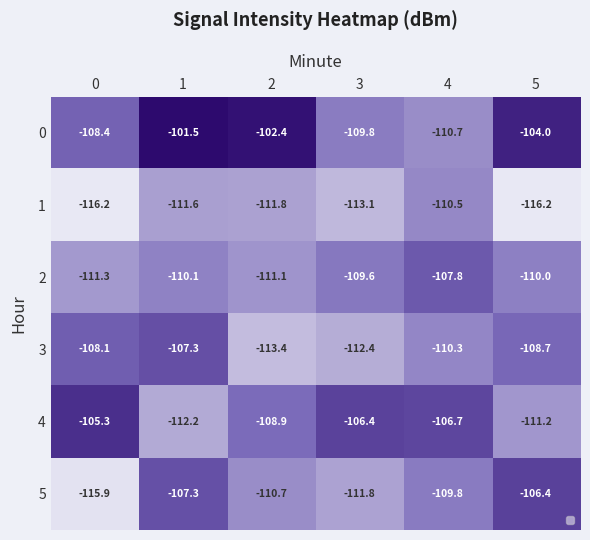

What is the difference between the 0 values at 2 and 3?

7.4